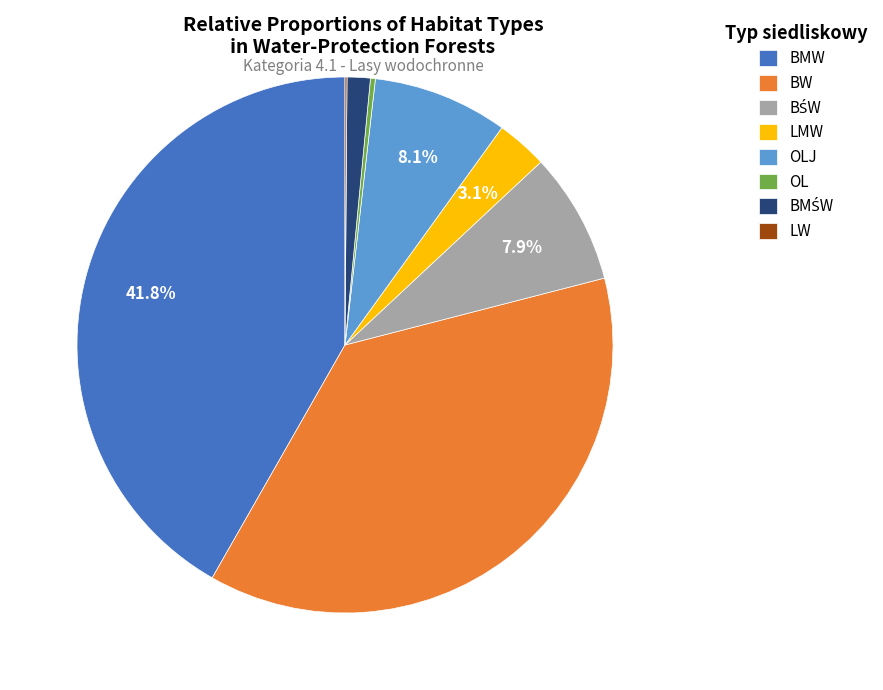

Is there any slice that represents more than half of the pie?

No